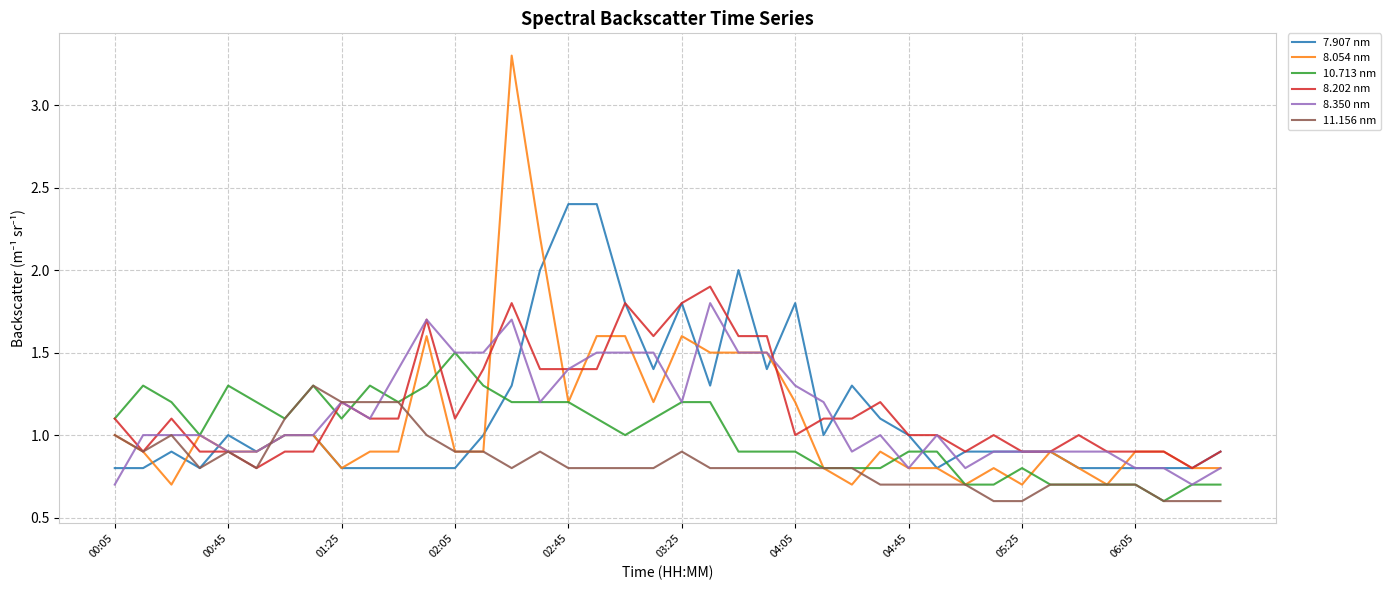

Which series has the largest range (max minus min)?

8.054 nm